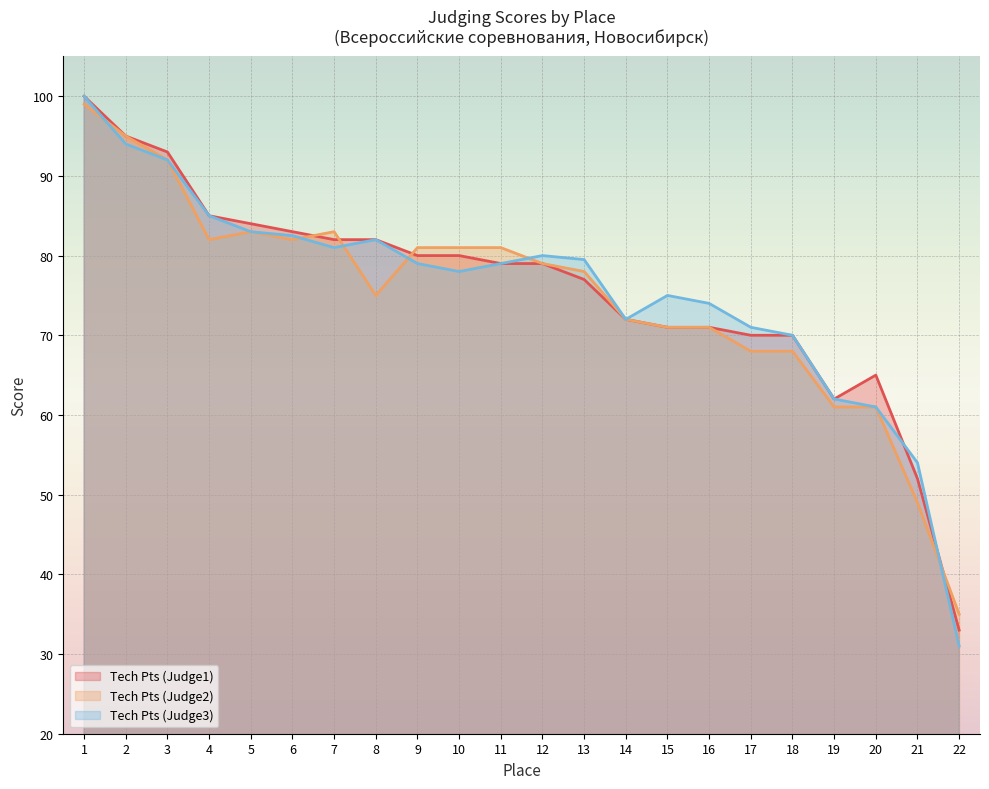

True or false: Tech Pts (Judge1) and Tech Pts (Judge2) intersect in this chart.

True